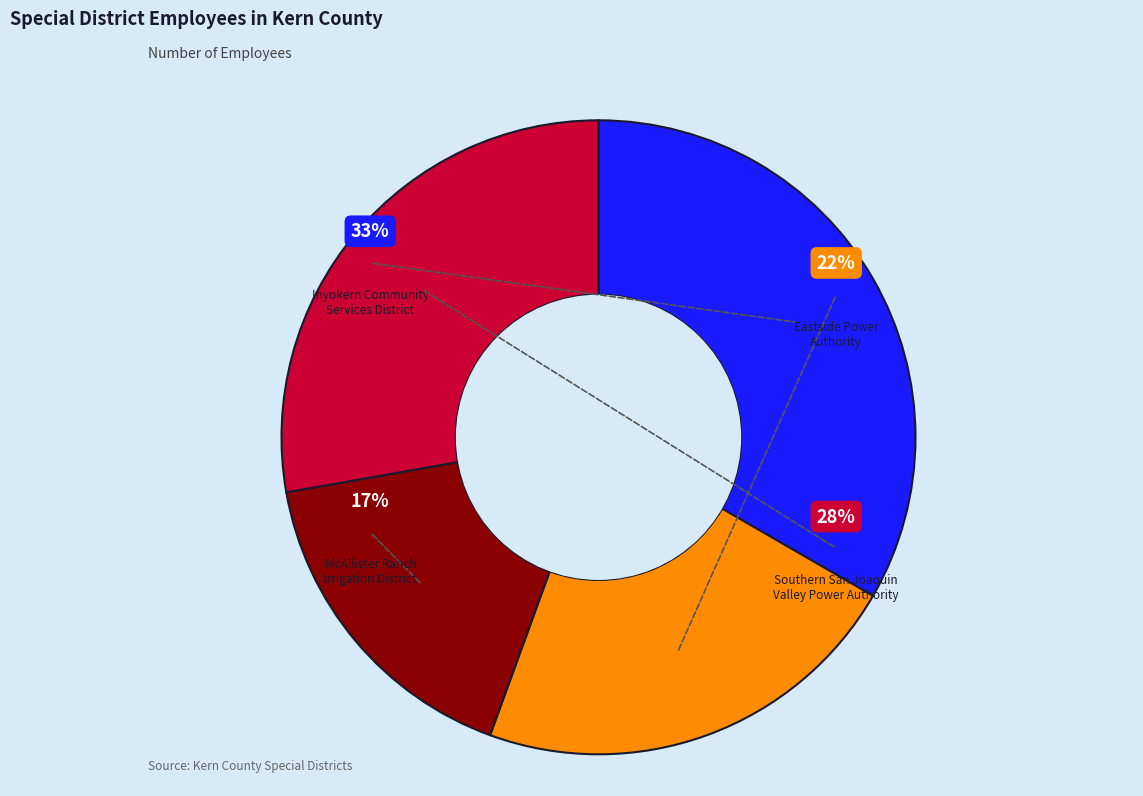

To the nearest percent, what is the difference between the Southern San Joaquin
Valley Power Authority and Inyokern Community
Services District slice percentages?

6%